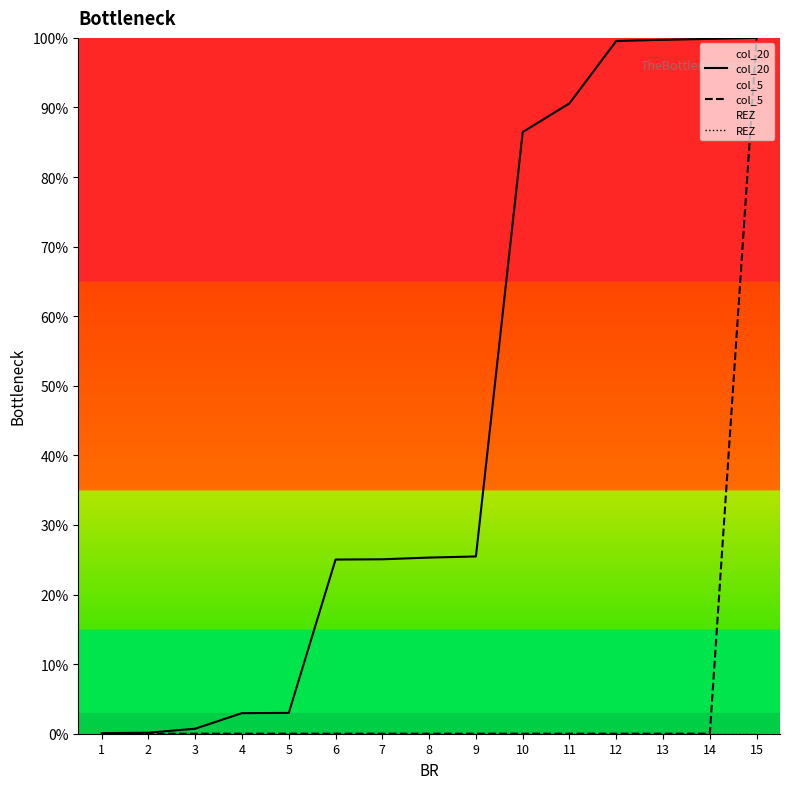

Does the chart display data point markers on the line(s)?

No